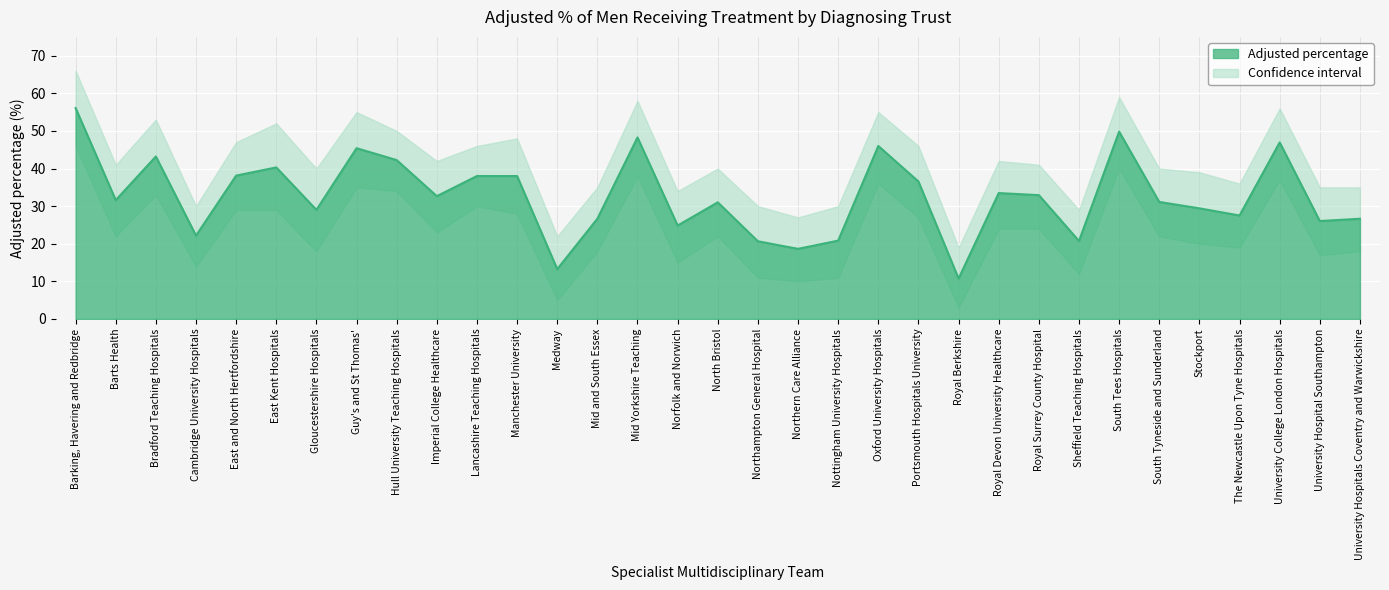

Is the value of Adjusted percentage at Bradford Teaching Hospitals greater than the value of Upper bound at Nottingham University Hospitals?

Yes